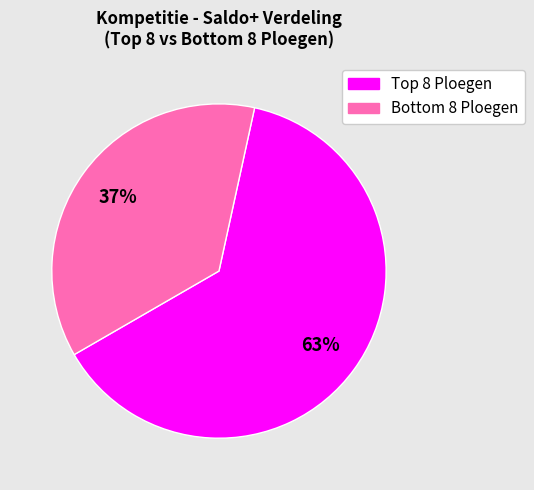

Rank the categories by value from lowest to highest.

Bottom 8 Ploegen, Top 8 Ploegen